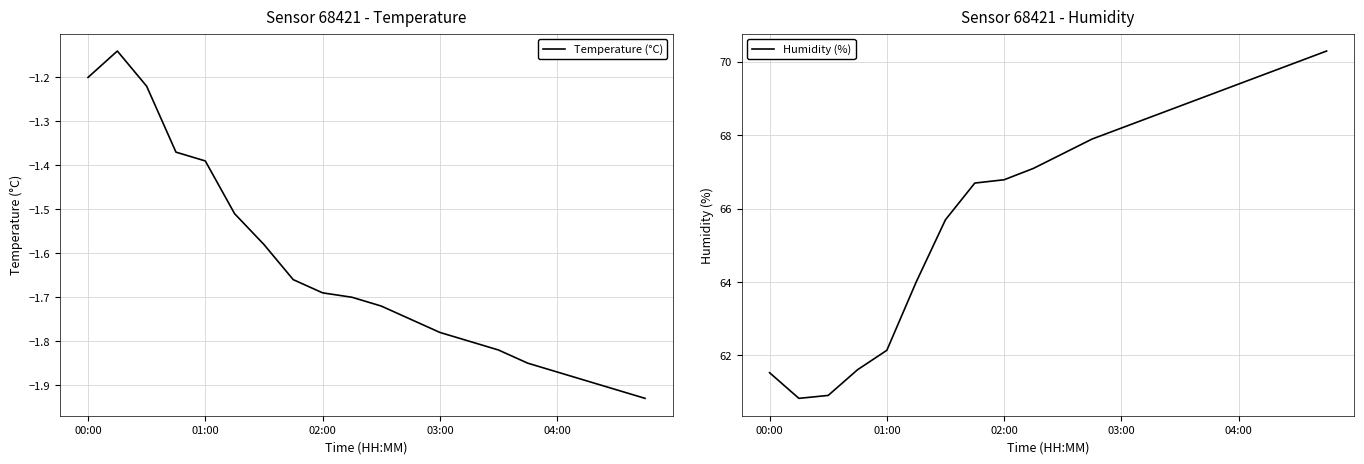

The value of Temperature (°C) at 00:00 is -1.2. True or false?

True